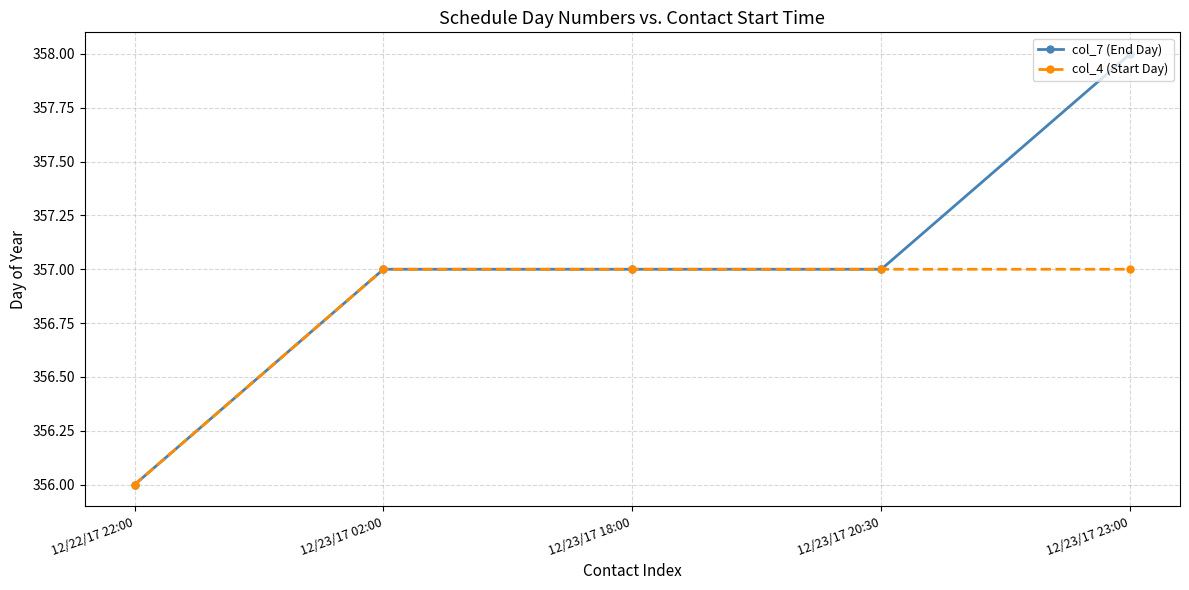

Rank the series by their average value, from highest to lowest.

col_7 (End Day), col_4 (Start Day)